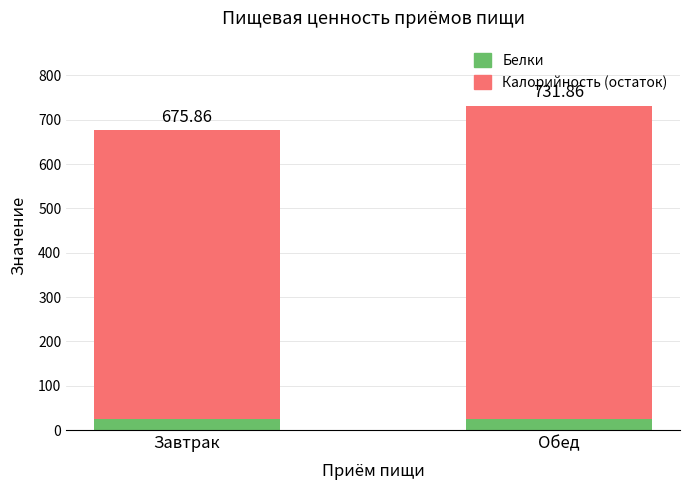

What are all the series names shown in the legend?

Белки, Калорийность (остаток)